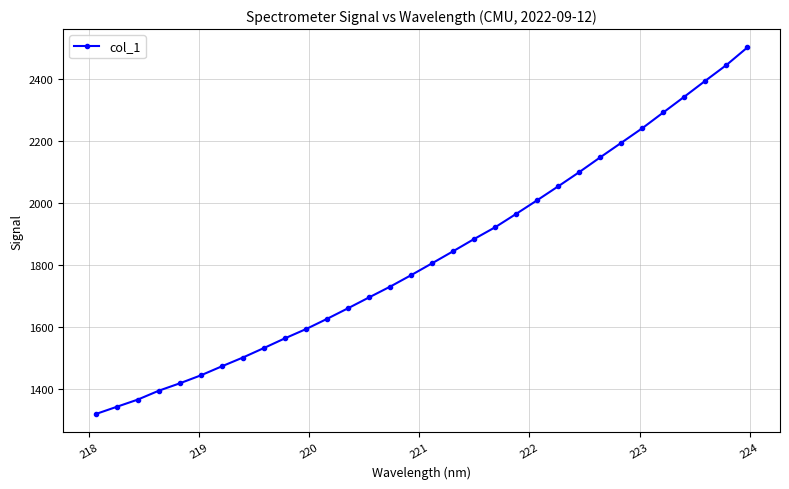

True or false: the data has more than 2 interior local peaks.

False